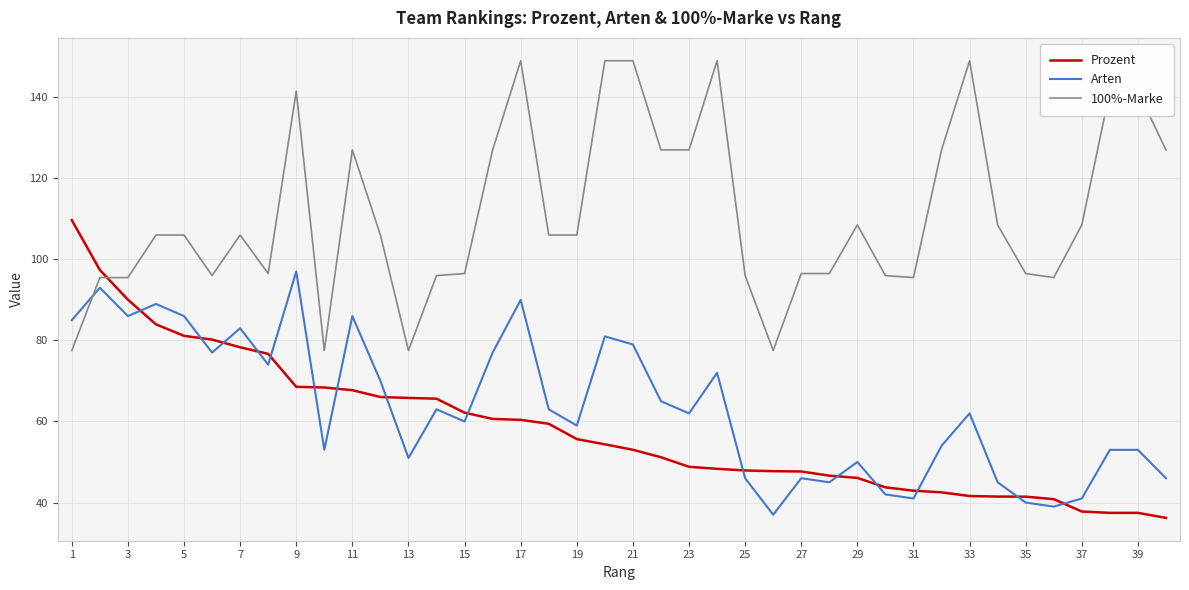

True or false: Arten and Prozent cross at least once.

True